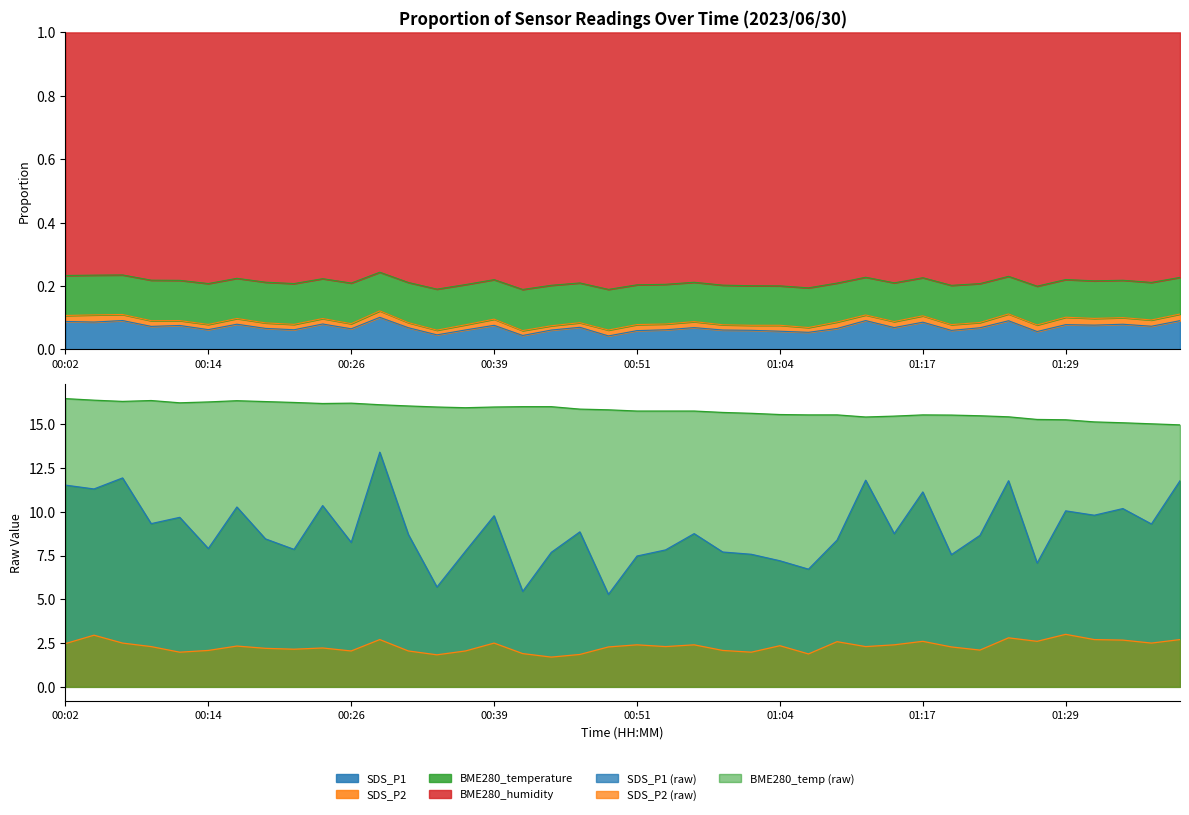

True or false: BME280_temperature and SDS_P1 intersect in this chart.

False